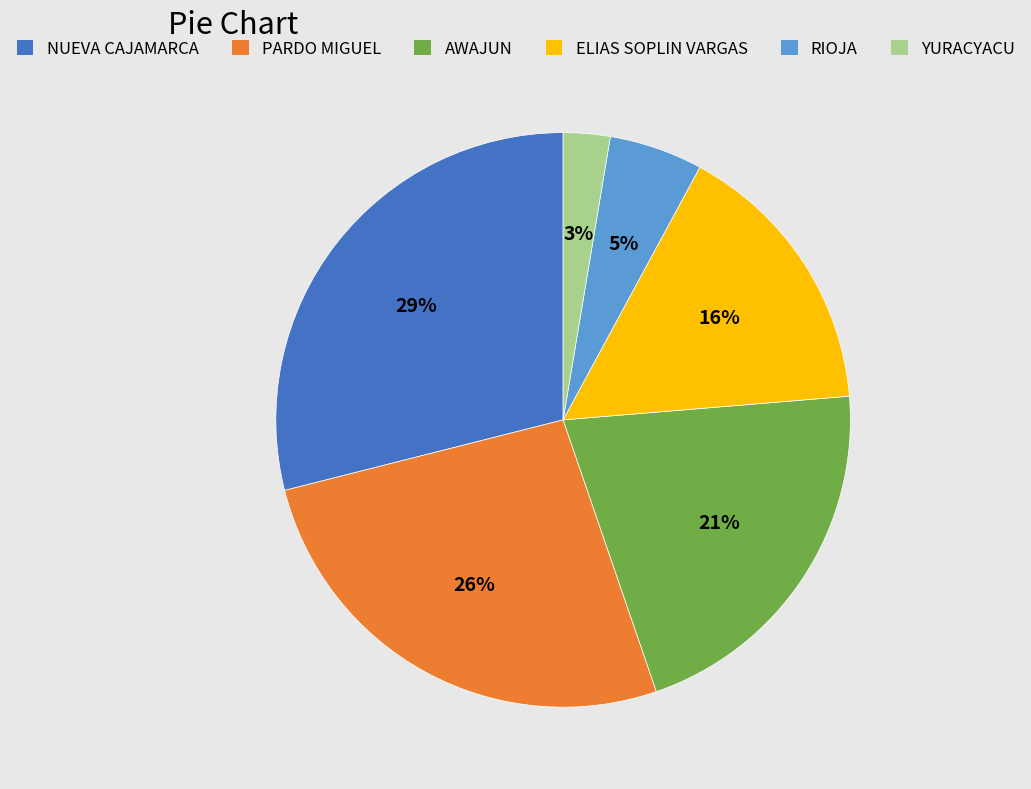

Does YURACYACU represent more than half of the total?

No